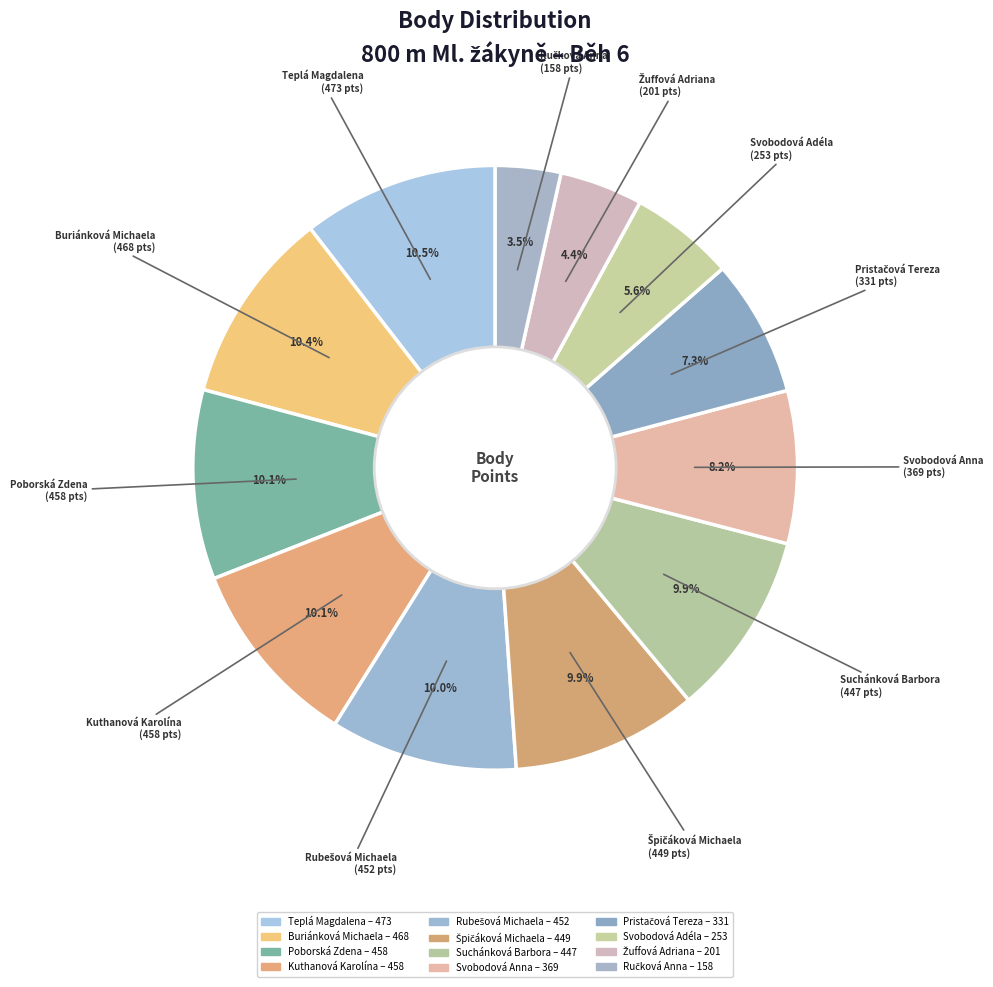

To the nearest percent, what is the difference between the largest and smallest slice percentages?

7%